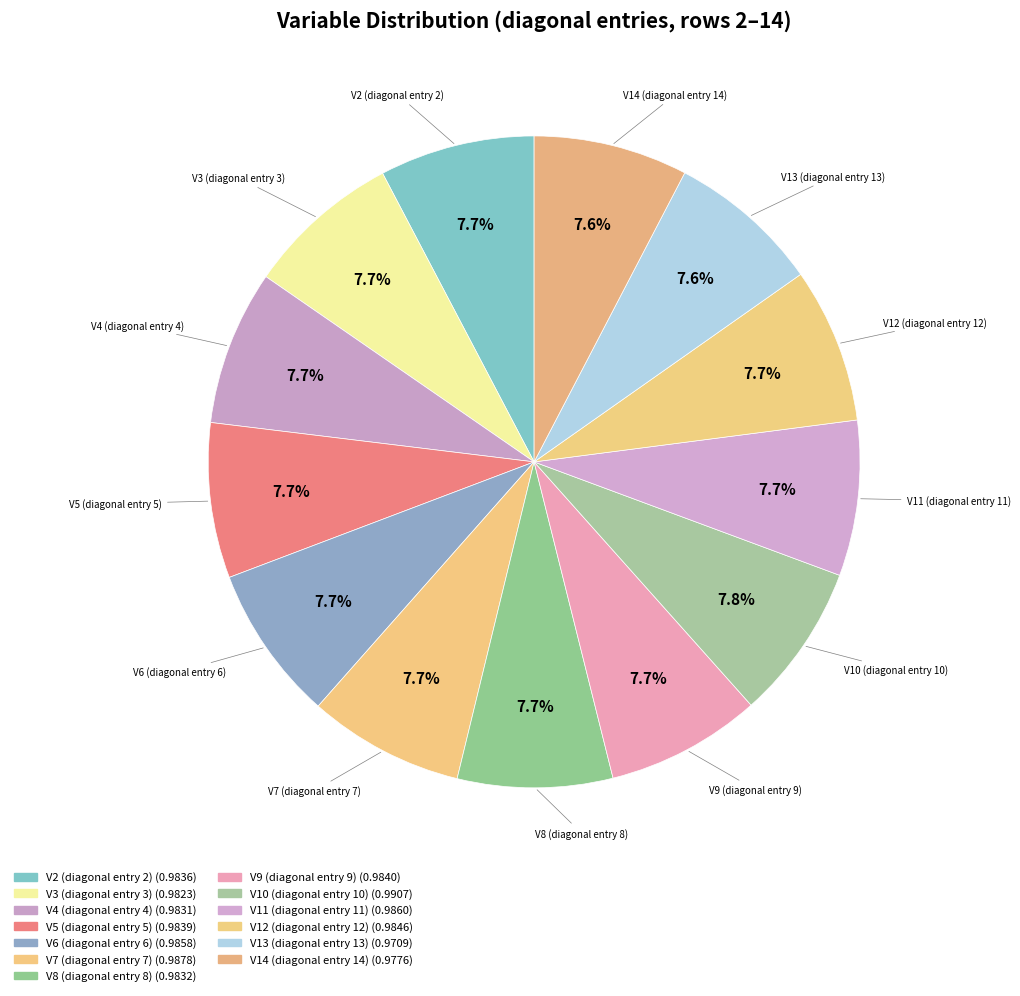

To the nearest percent, what portion does V12 represent?

8%